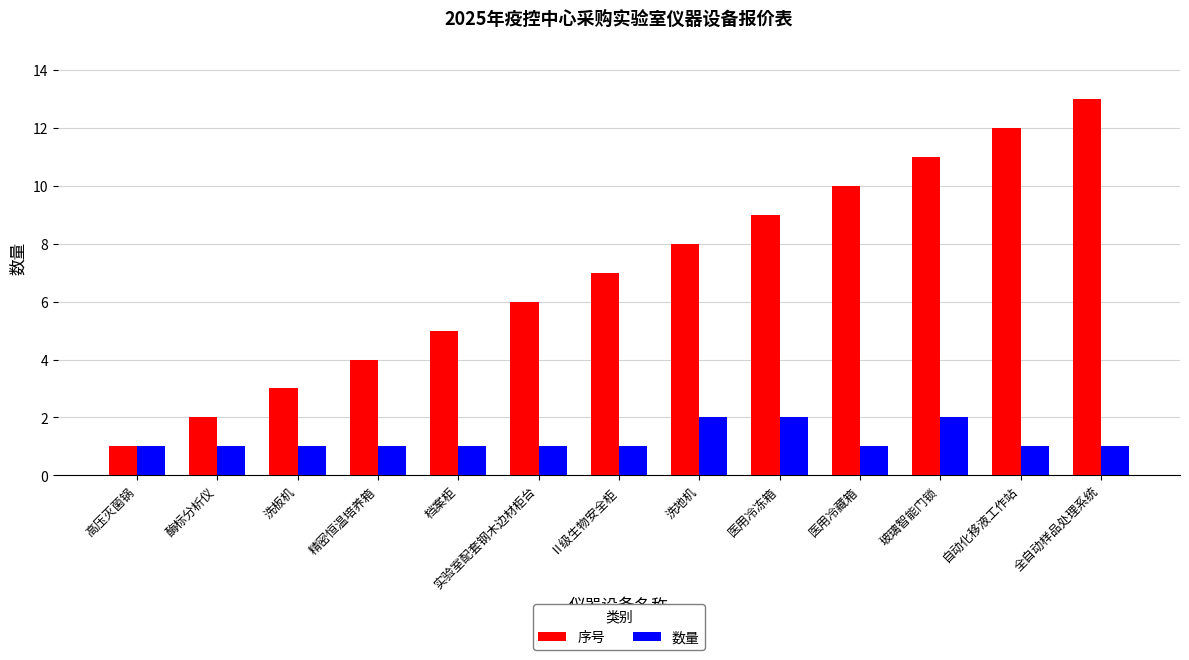

Is the value of 序号 at 玻璃智能门锁 greater than the value of 数量 at 玻璃智能门锁?

Yes